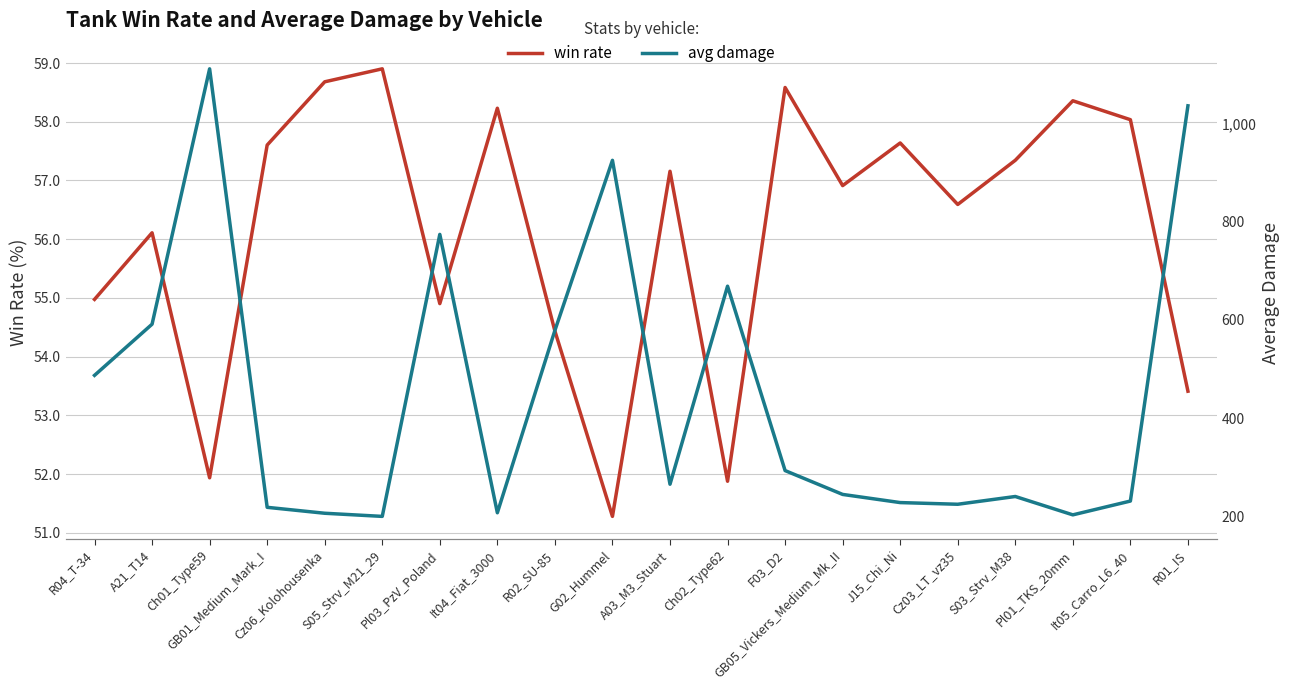

What is the label of the 13th point from the right?

It04_Fiat_3000